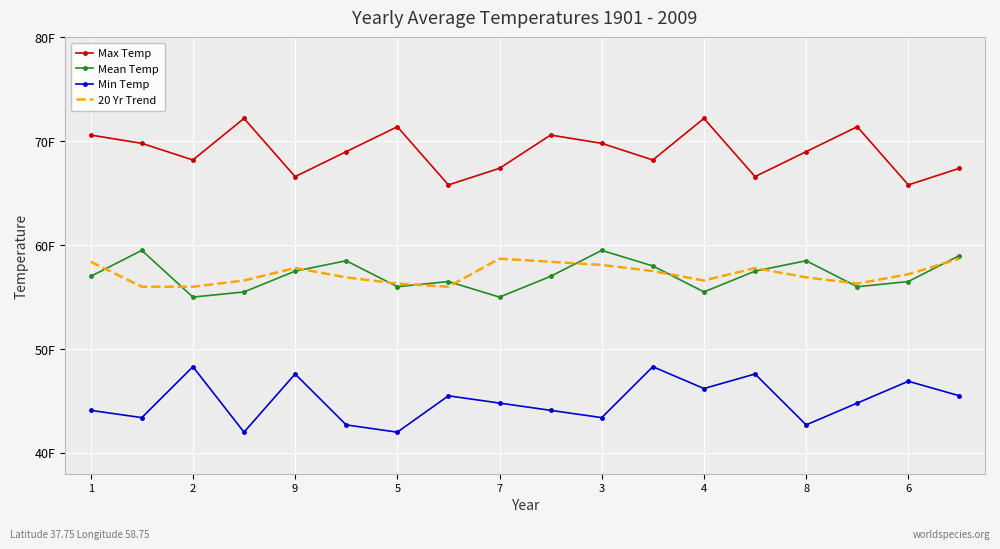

How many interior local peaks does the Min Temp series have?

6